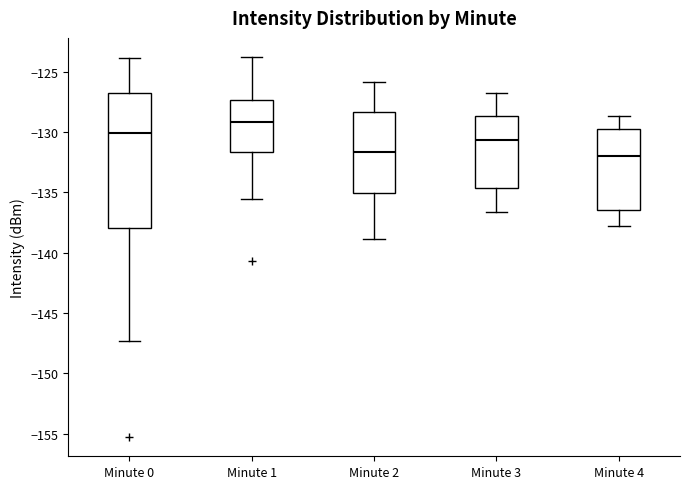

Where does the lower whisker of the box for Minute 4 end on the y-axis? The values are not printed on the chart, so give them approximately, as read against the axis.

-138.0